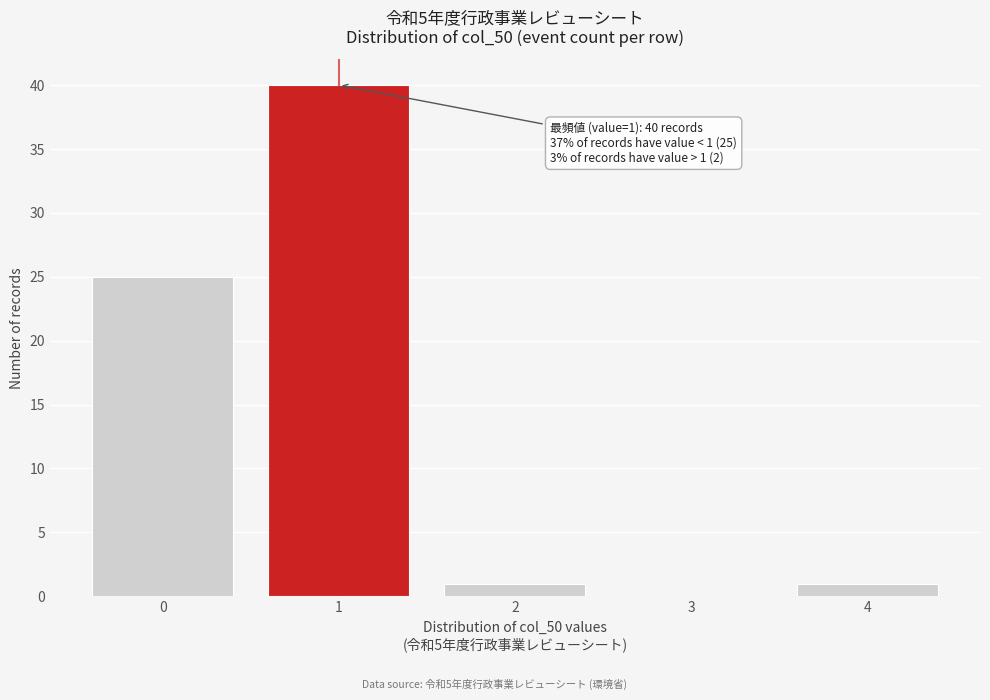

Reading right to left, extract all data points from this chart.

4=1	3=0	2=1	1=40	0=25